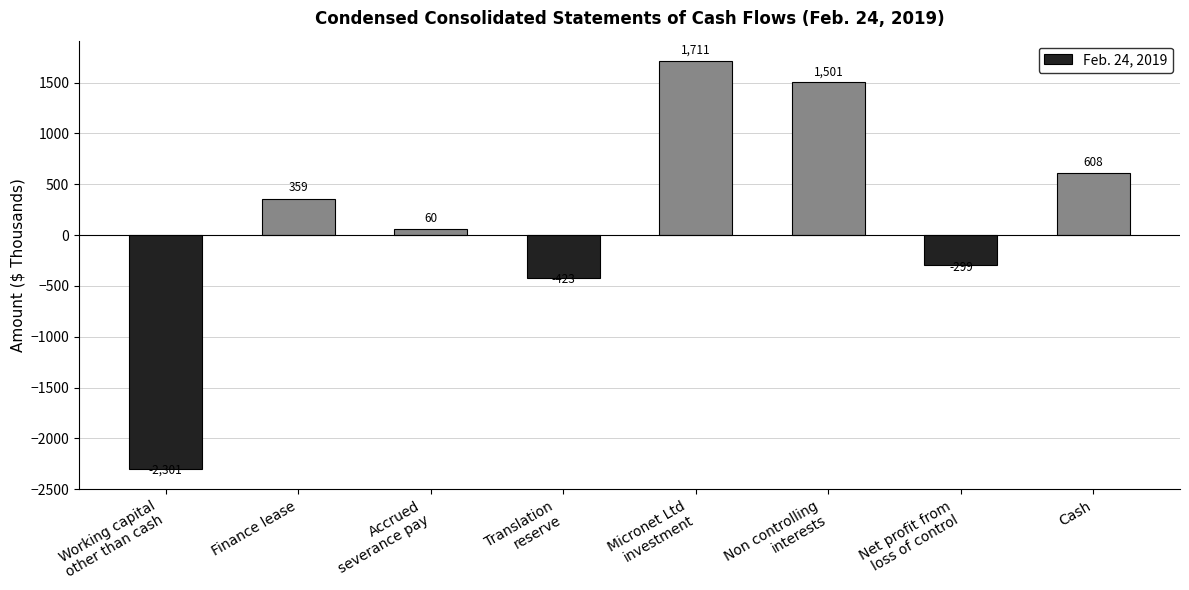

What is the change in value from Translation
reserve to Non controlling
interests?

+1924